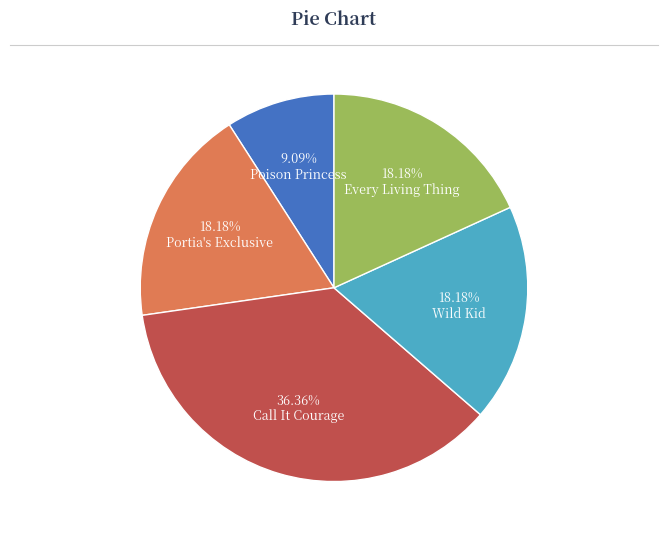

To the nearest percent, what percentage of the pie is Portia's Exclusive?

18%